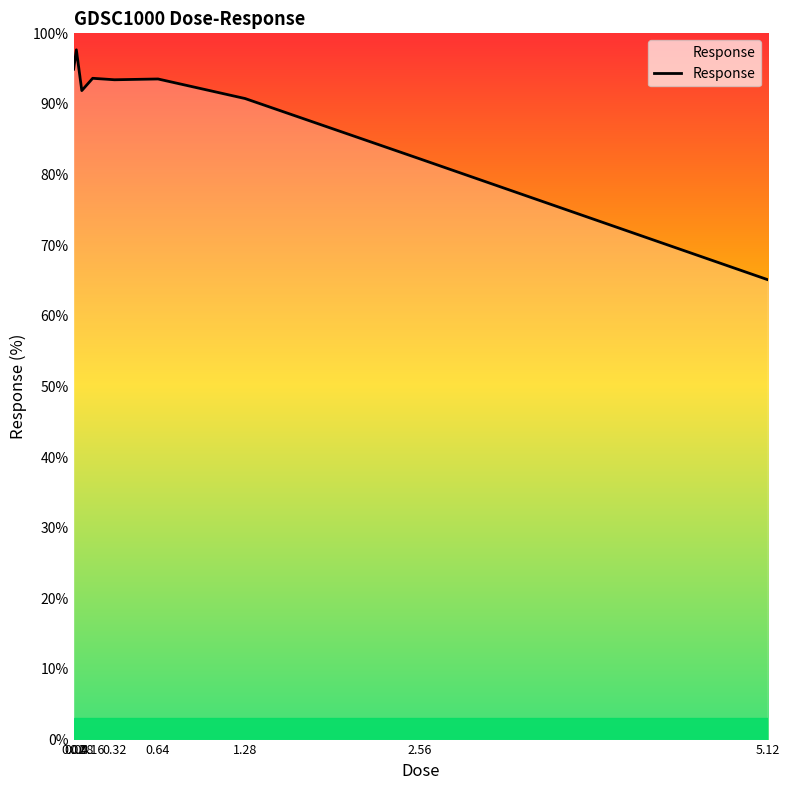

The value at 1.28 is 42.2. True or false?

False